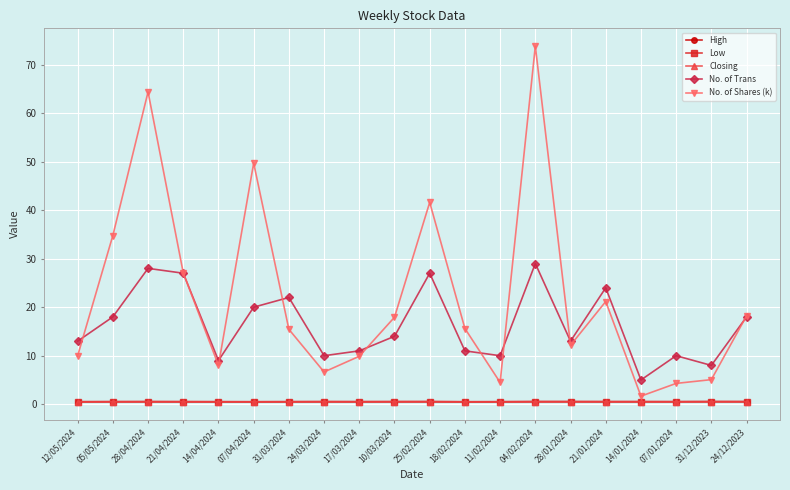

Where does the No. of Shares (k) series first go above 15?

05/05/2024